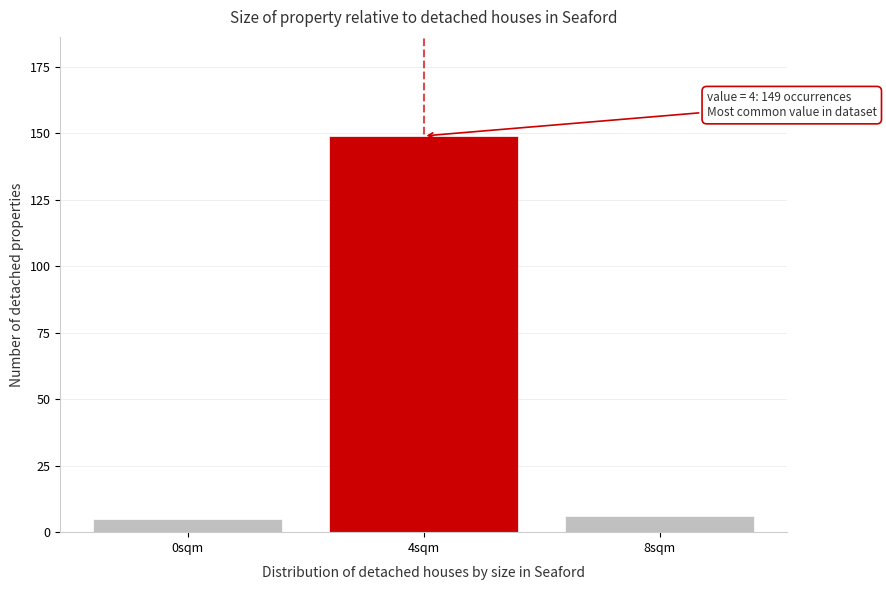

Reading left to right, transcribe all the data shown in this chart.

5	149	6